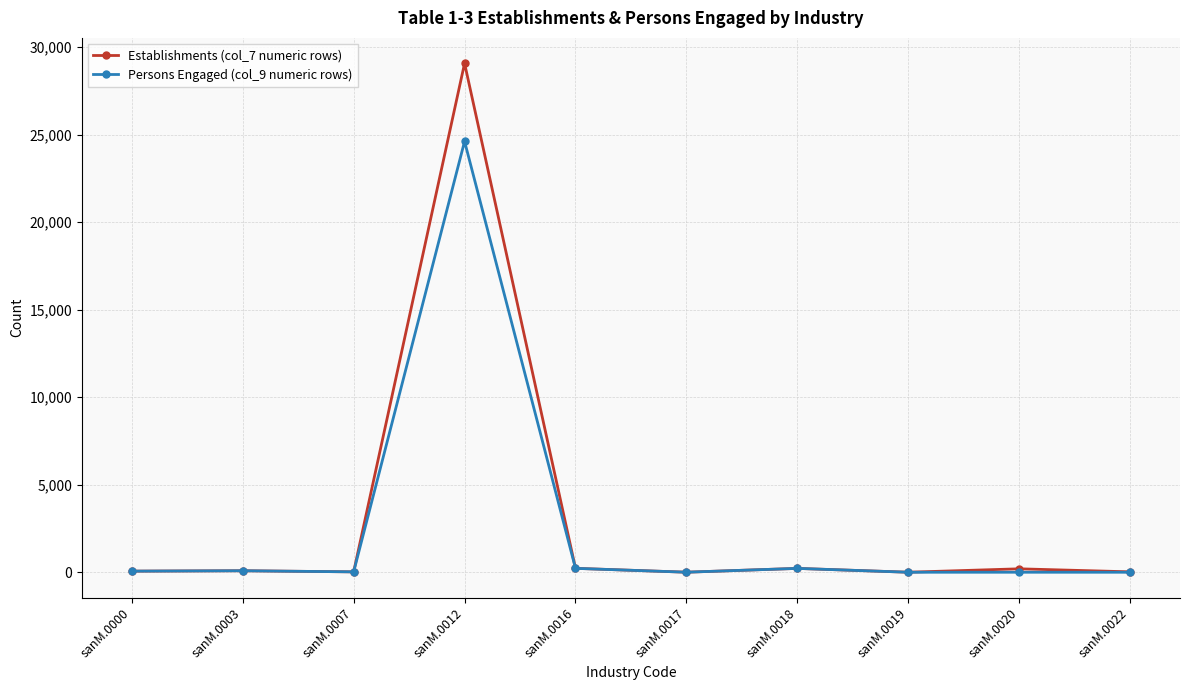

What is the average value of the Persons Engaged (col_9 numeric rows) series?

2524